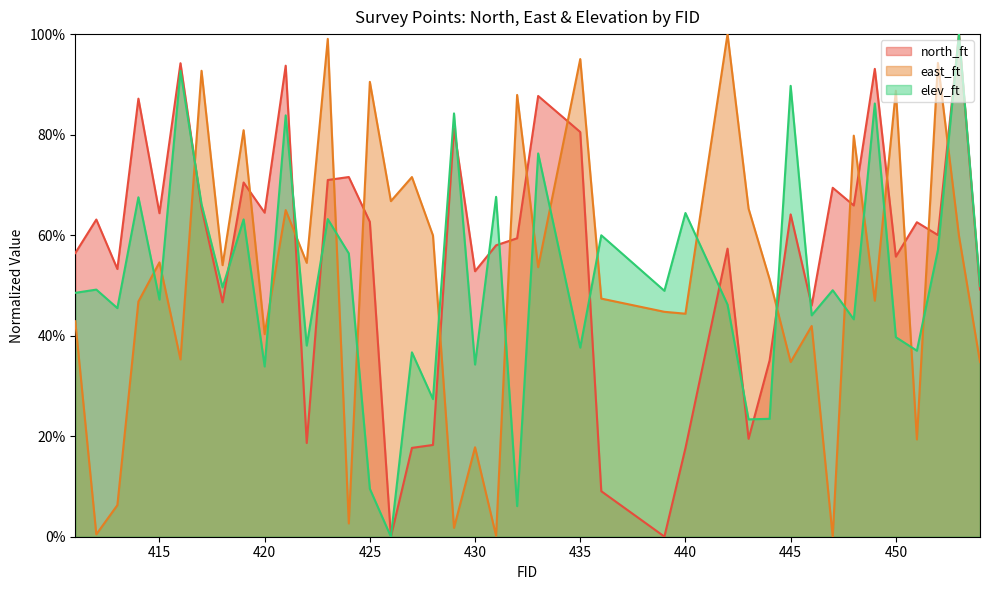

How many lines are shown in the chart?

3